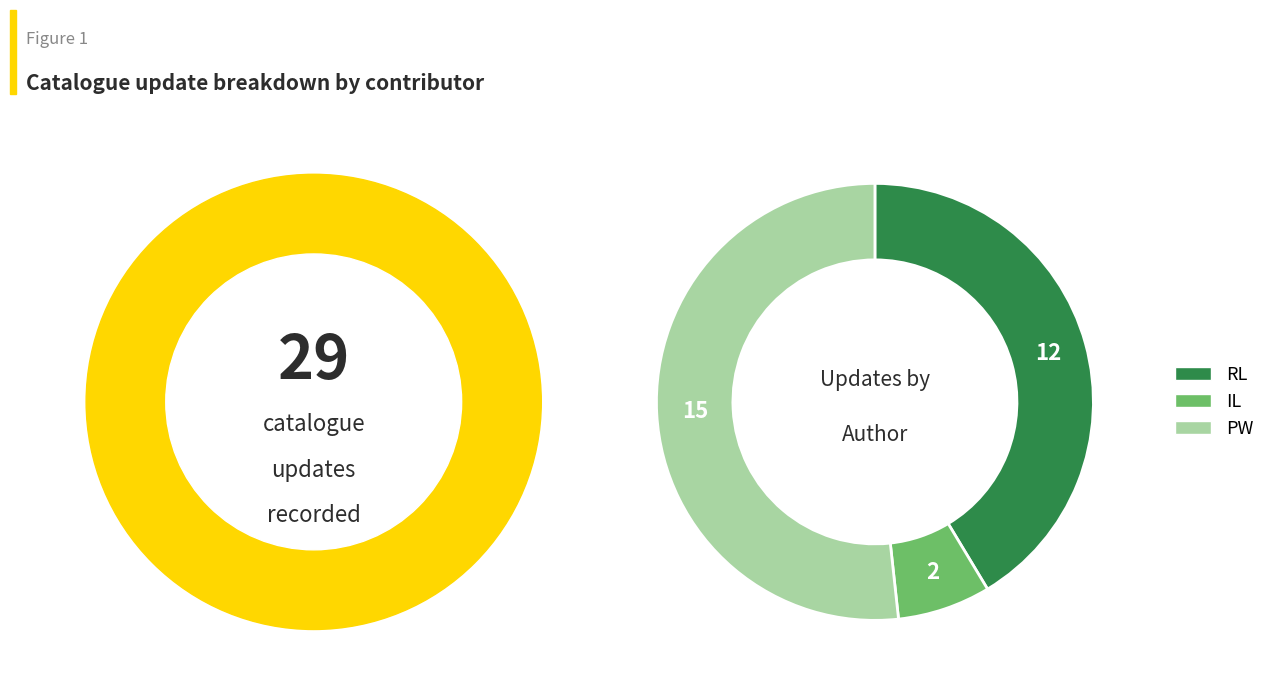

True or false: RL accounts for 54% of the total.

False